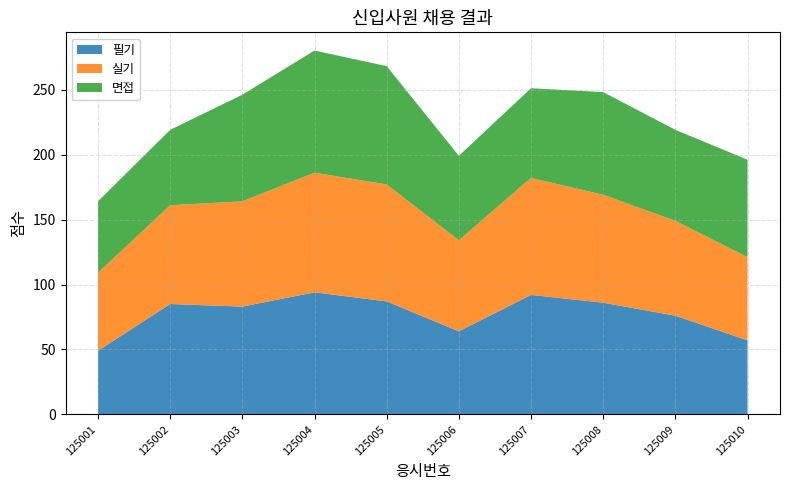

Reading right to left, transcribe all the data shown in this chart.

필기: 57	76	86	92	64	87	94	83	85	49
실기: 64	73	83	90	70	90	92	81	76	60
면접: 75	70	79	69	65	91	94	82	58	55